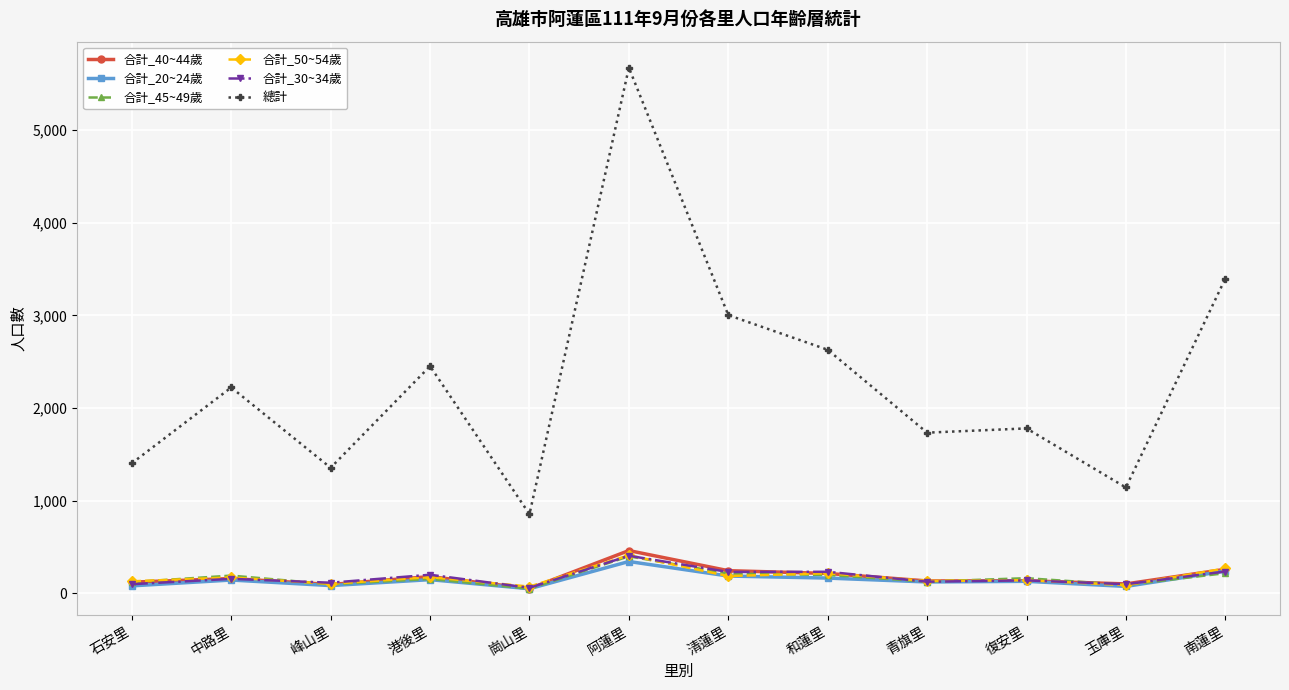

True or false: 合計_20~24歲 and 總計 intersect in this chart.

False